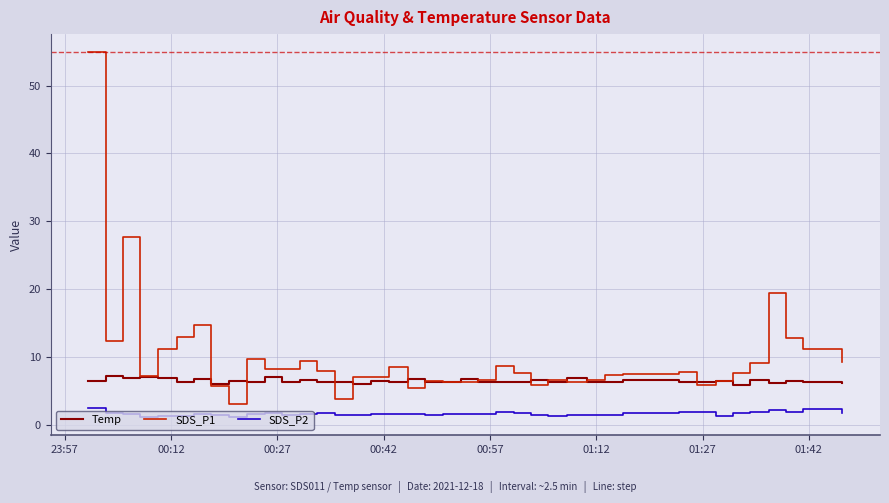

Which series has the widest spread of values?

SDS_P1